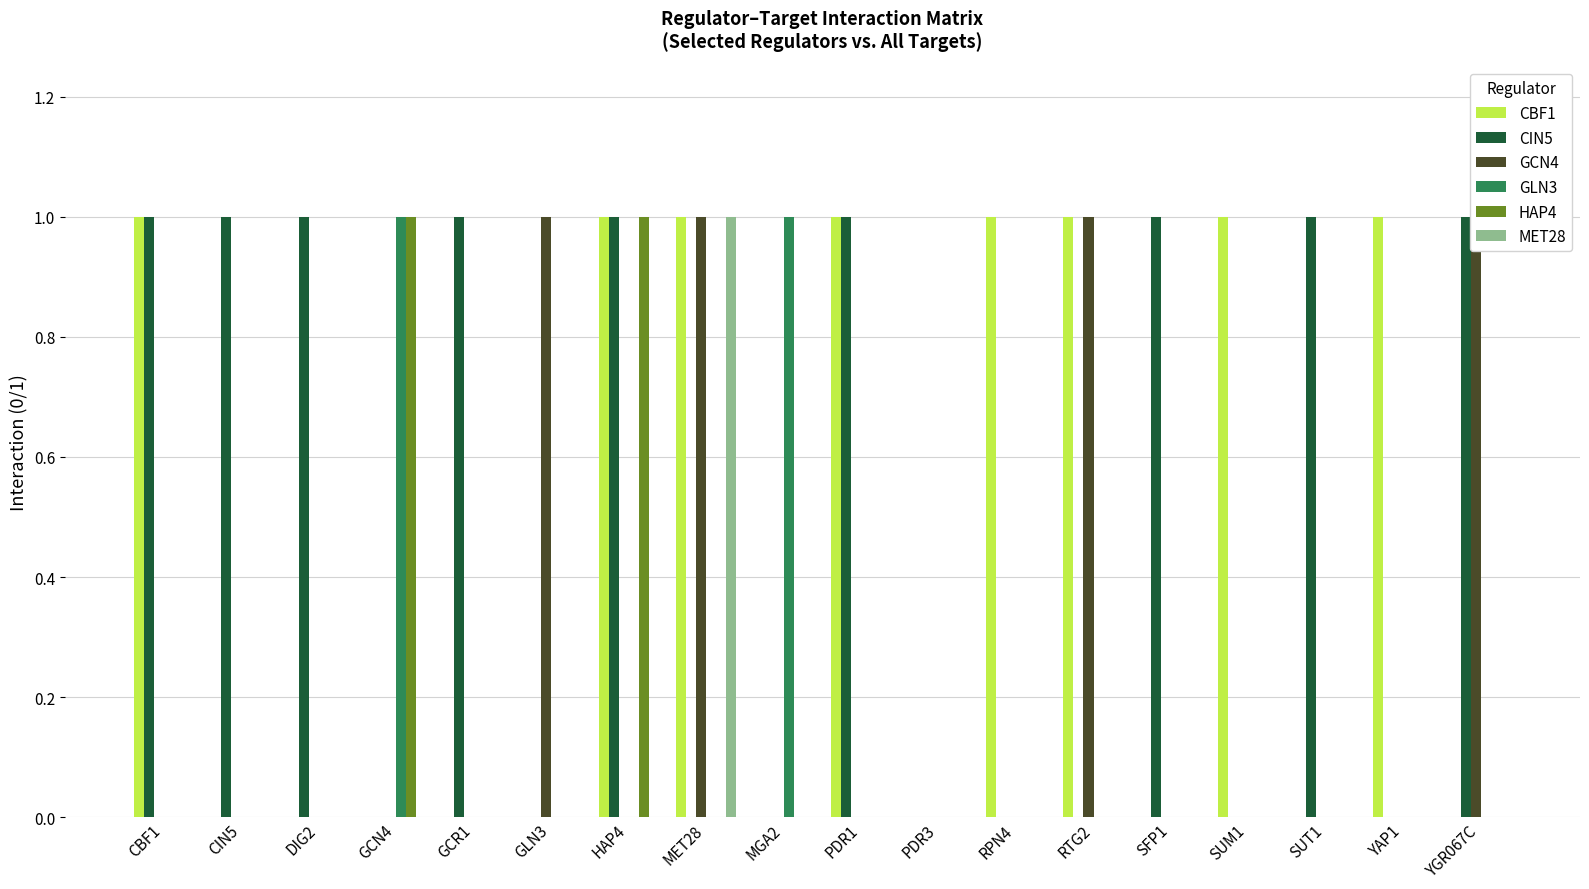

Is the value of CBF1 at RPN4 greater than the value of GLN3 at SUM1?

Yes